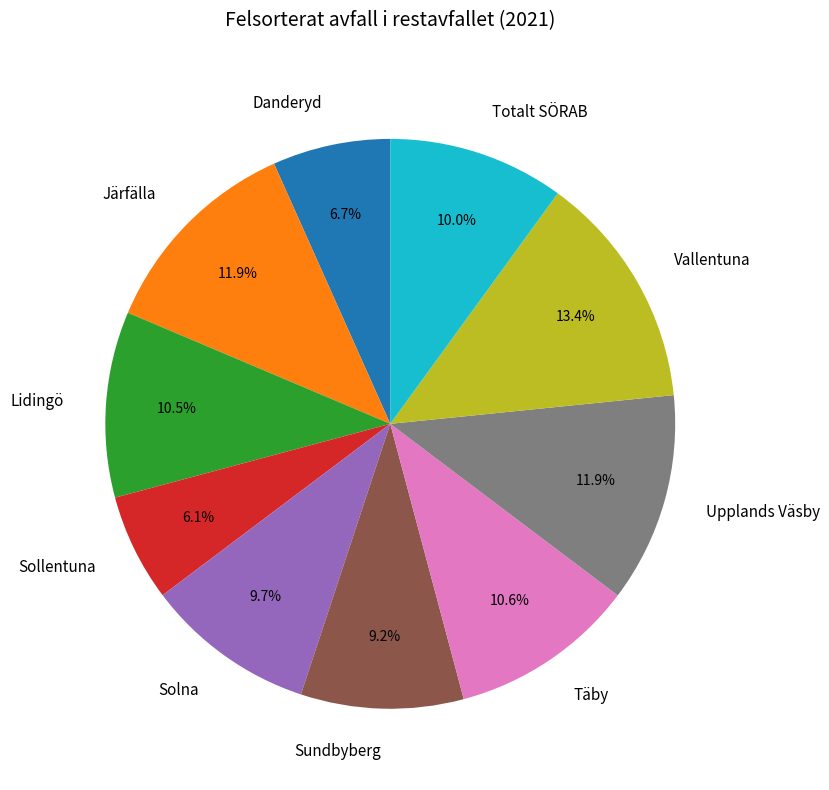

To the nearest percent, what percentage of the pie is Järfälla?

12%